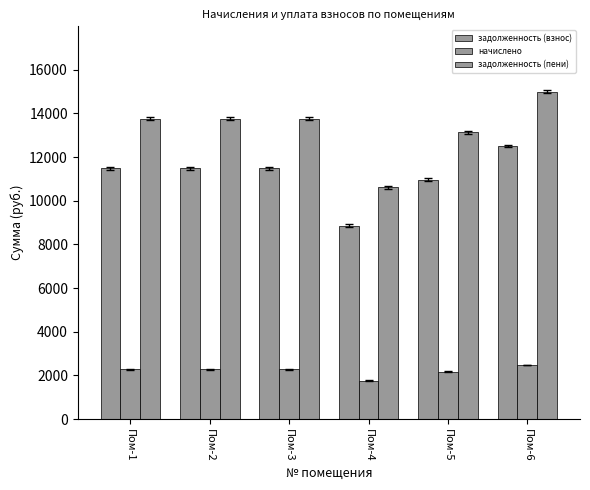

How many groups of bars are there?

6